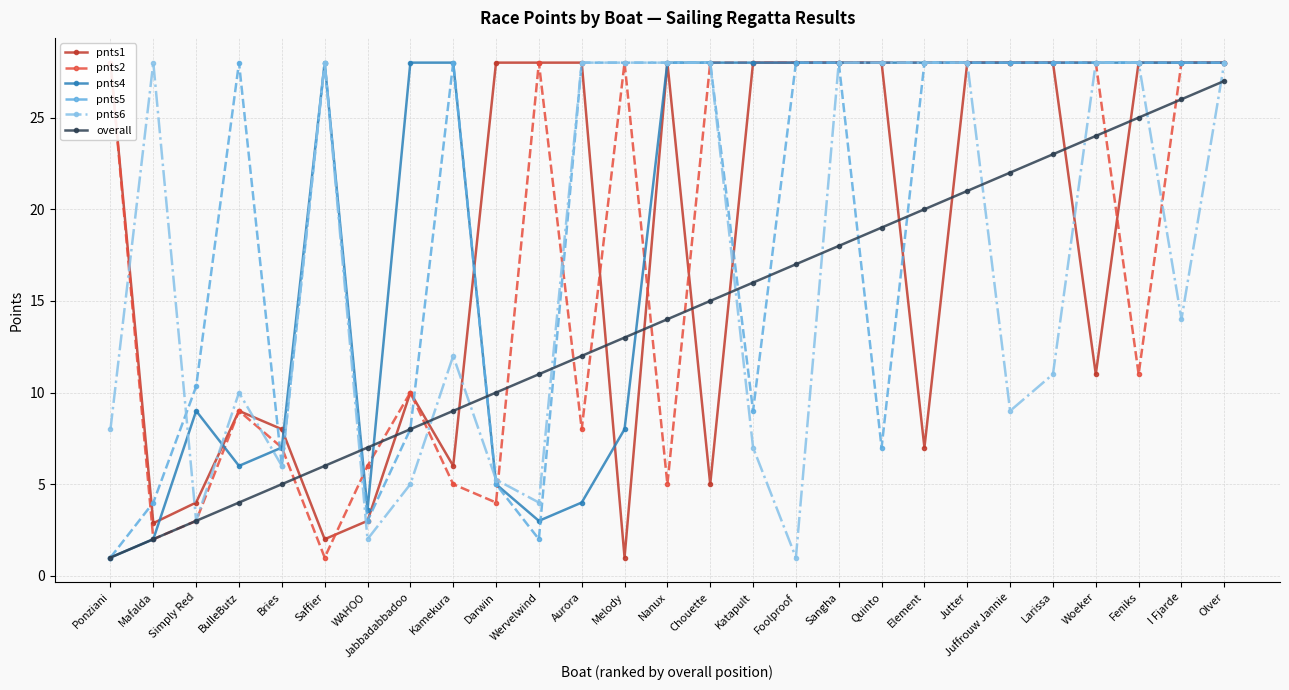

Reading right to left, what are all the values shown in this chart?

pnts1: 28.0	28.0	28.0	11.0	28.0	28.0	28.0	7.0	28.0	28.0	28.0	28.0	5.0	28.0	1.0	28.0	28.0	28.0	6.0	10.0	3.0	2.0	8.0	9.0	4.0	2.9	28.0
pnts2: 28.0	28.0	11.0	28.0	28.0	28.0	28.0	28.0	28.0	28.0	28.0	28.0	28.0	5.0	28.0	8.0	28.0	4.0	5.0	10.0	6.0	1.0	7.0	9.0	3.0	2.0	28.0
pnts4: 28.0	28.0	28.0	28.0	28.0	28.0	28.0	28.0	28.0	28.0	28.0	28.0	28.0	28.0	8.0	4.0	3.0	5.0	28.0	28.0	3.6	28.0	7.0	6.0	9.0	2.0	1.0
pnts5: 28.0	28.0	28.0	28.0	28.0	28.0	28.0	28.0	7.0	28.0	28.0	9.0	28.0	28.0	28.0	28.0	2.0	5.0	28.0	8.0	3.0	28.0	6.0	28.0	10.3	4.0	1.0
pnts6: 28.0	14.0	28.0	28.0	11.0	9.0	28.0	28.0	28.0	28.0	1.0	7.0	28.0	28.0	28.0	28.0	4.0	5.2	12.0	5.0	2.0	28.0	6.0	10.0	3.0	28.0	8.0
overall: 27.0	26.0	25.0	24.0	23.0	22.0	21.0	20.0	19.0	18.0	17.0	16.0	15.0	14.0	13.0	12.0	11.0	10.0	9.0	8.0	7.0	6.0	5.0	4.0	3.0	2.0	1.0